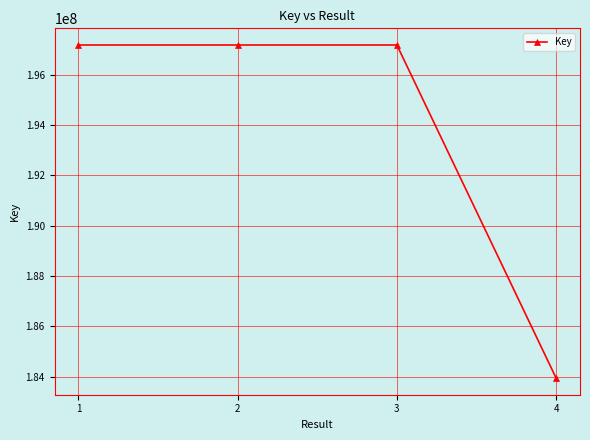

True or false: the data shows 279043853 at 2.

False